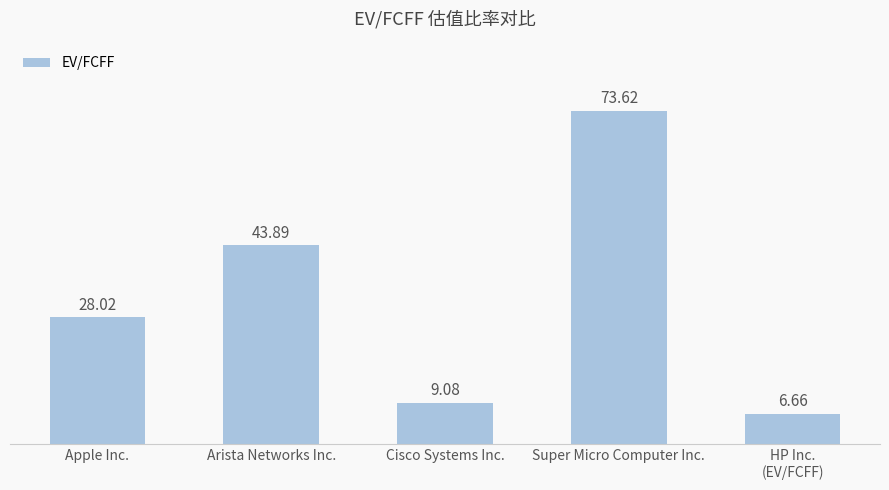

What position from the right is Arista Networks Inc.?

4